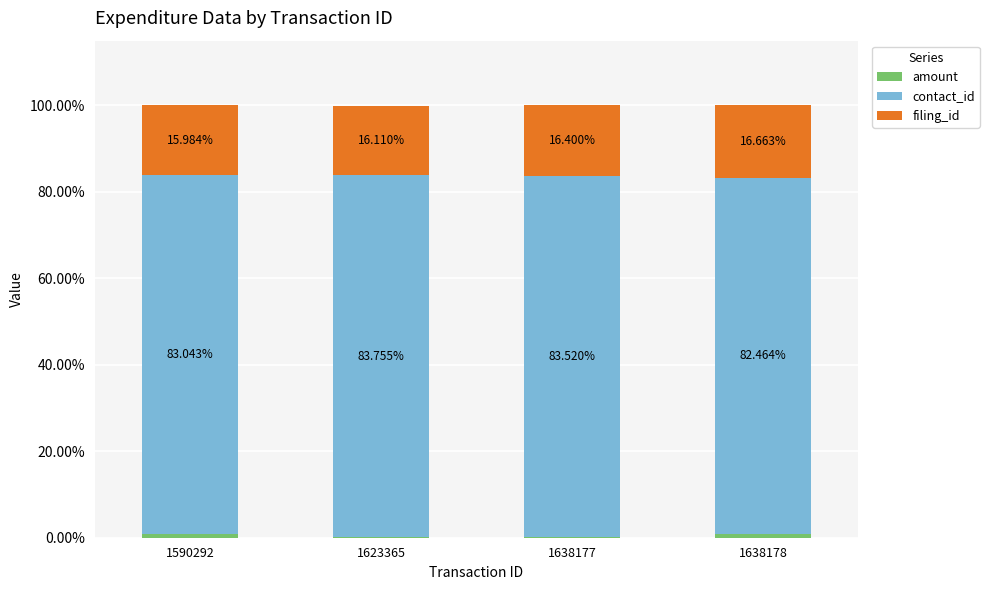

Count the number of data series in this chart.

3